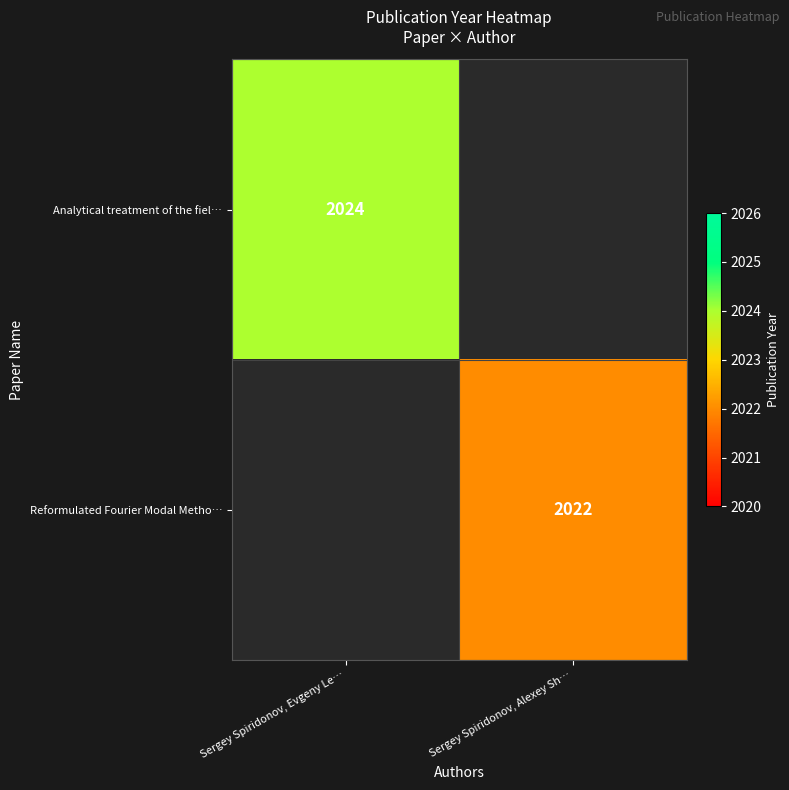

The value of Reformulated Fourier Modal Metho… at Sergey Spiridonov, Alexey Sh… is 2022. True or false?

True